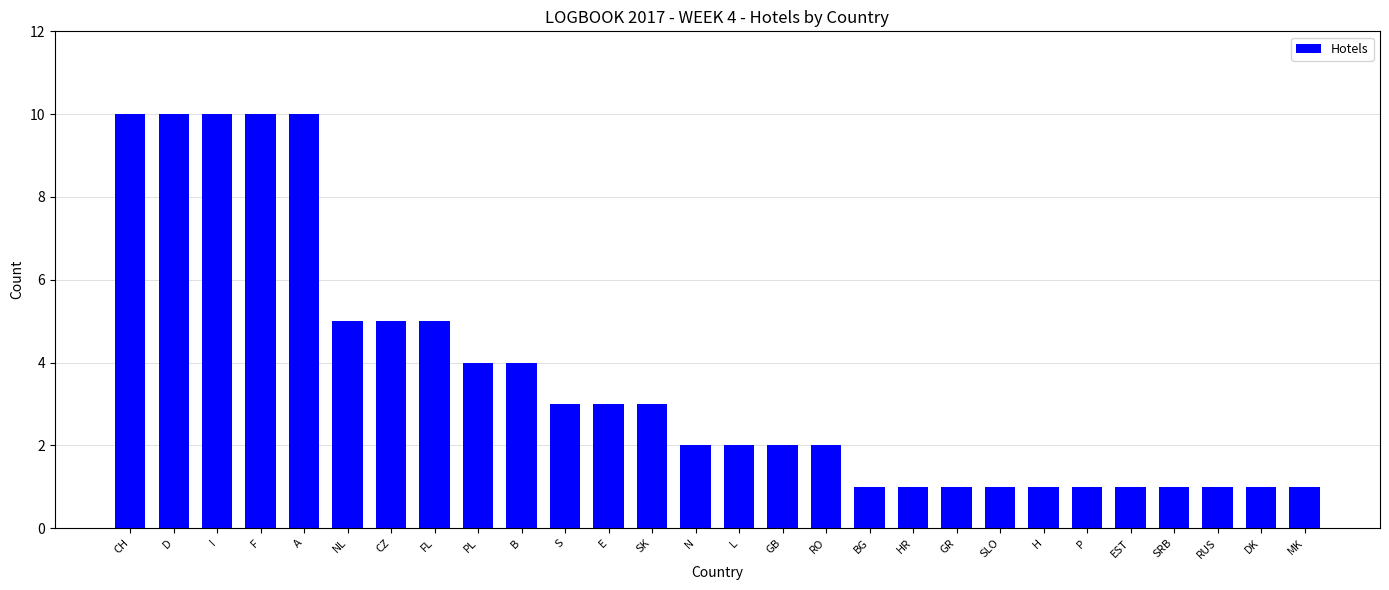

What is the difference between the maximum and second lowest values?

9